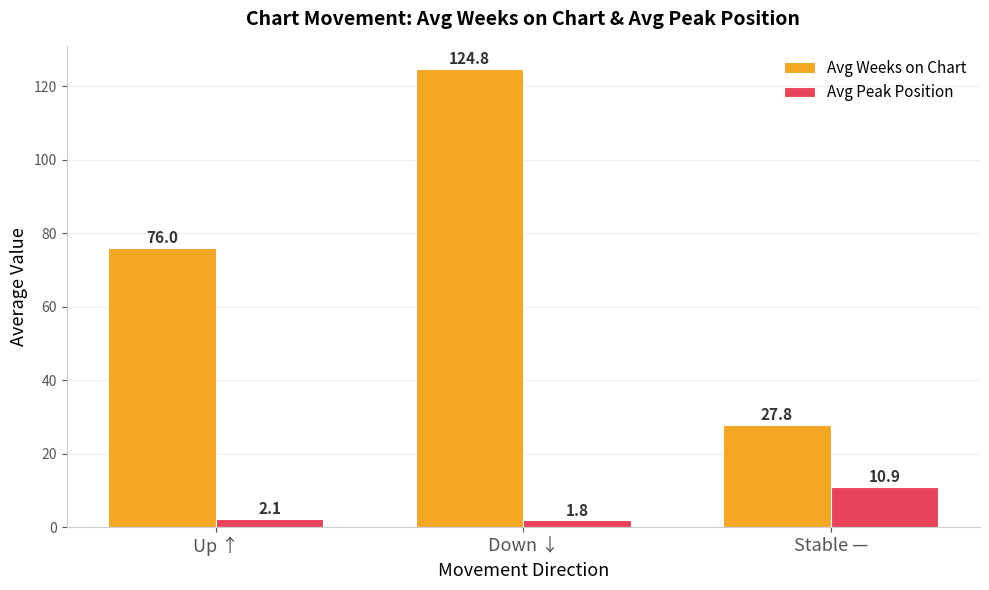

What is the label of the 1st bar from the right?

Stable —